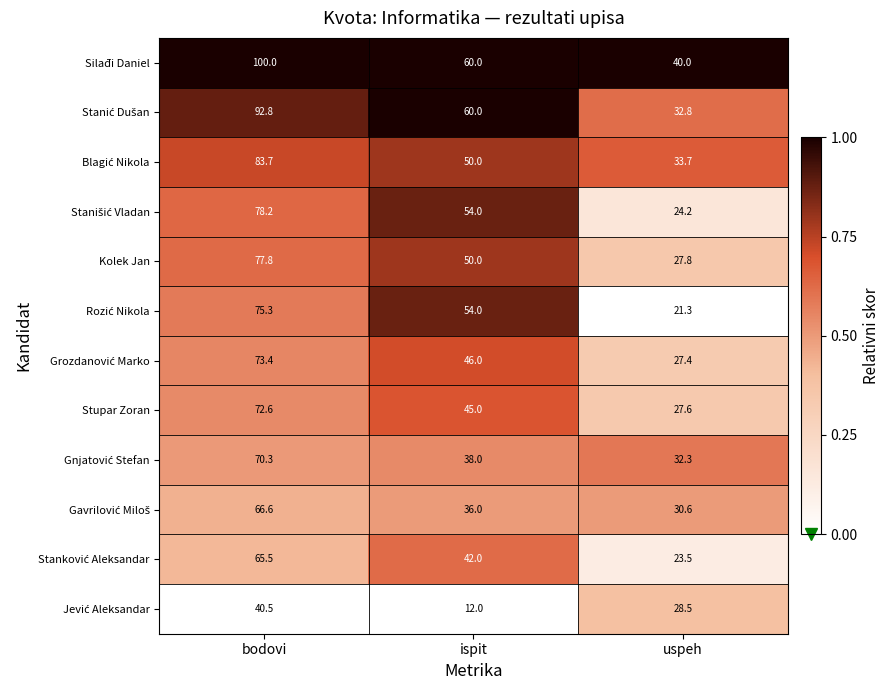

What is the difference between the highest and lowest values at ispit?

48.0